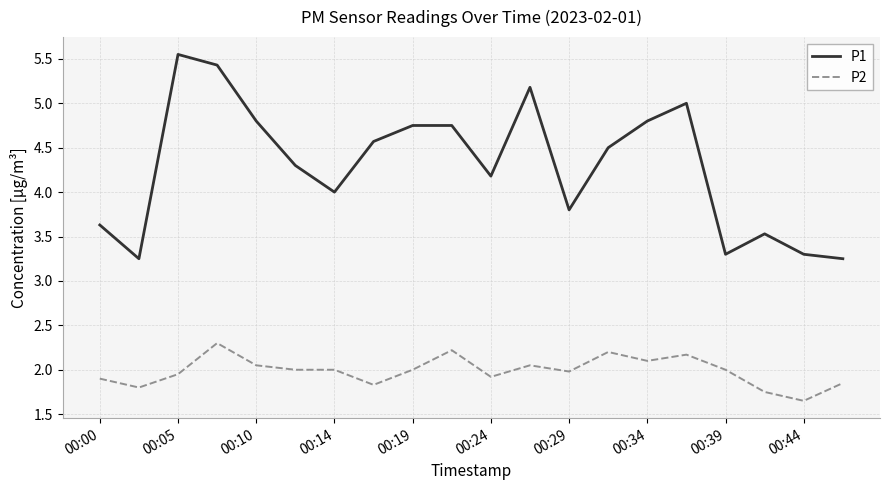

What is the difference between the maximum and minimum values in the P1 series?

2.3